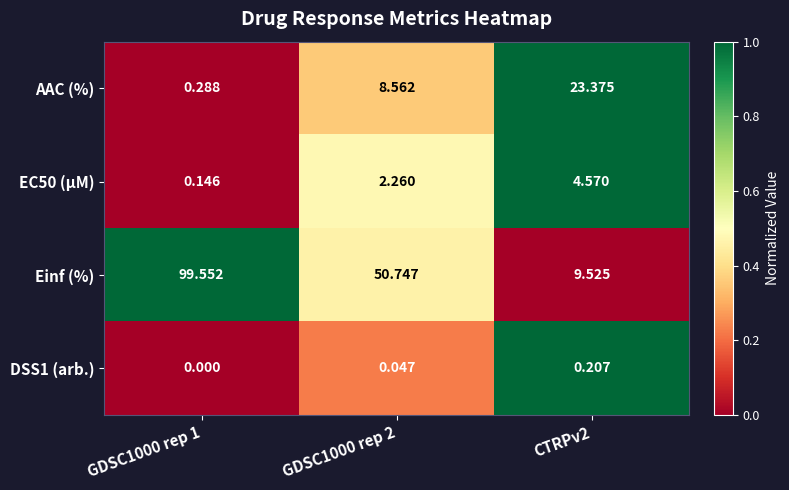

Which series has the largest total across all categories?

Einf (%)